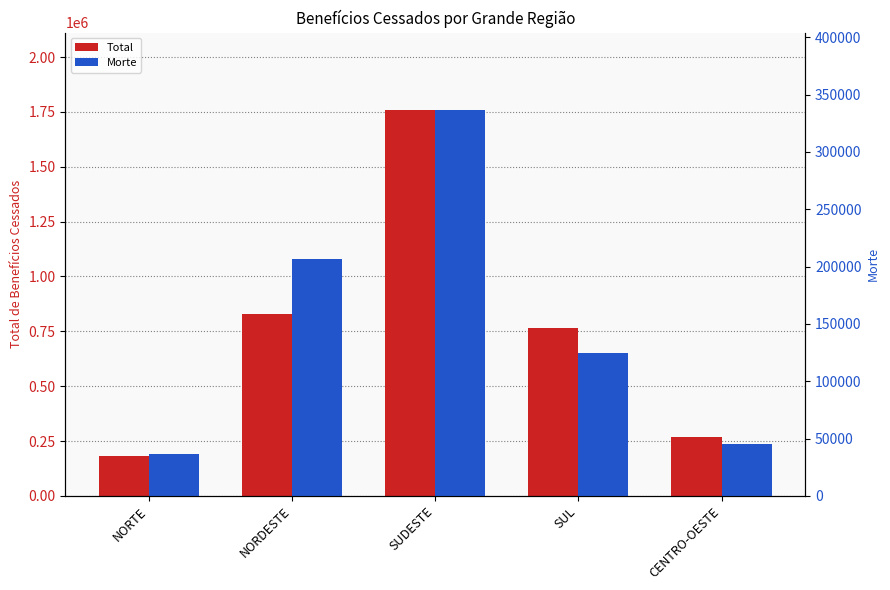

The Total series shows 410515 at SUL. True or false?

False